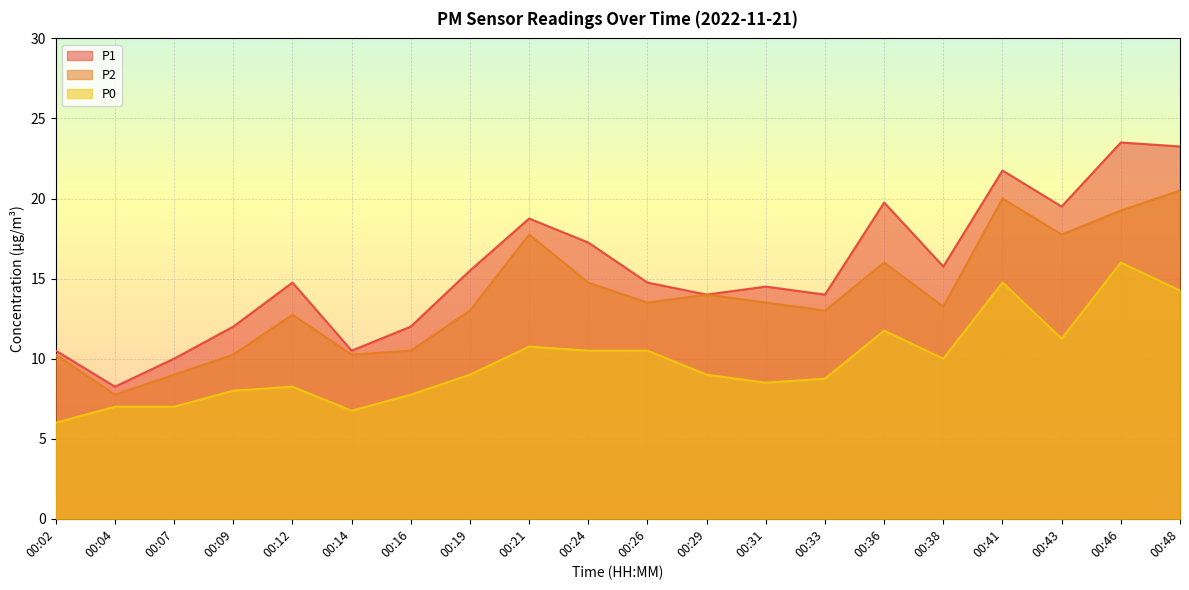

Where does the P2 series first go above 13?

00:21